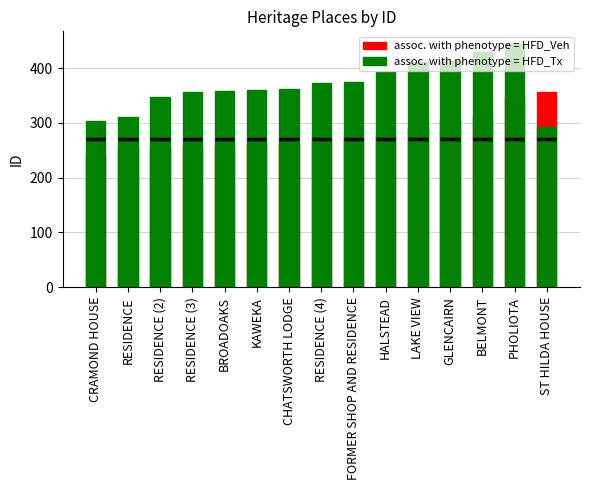

What is the label of the 10th bar from the left?

HALSTEAD